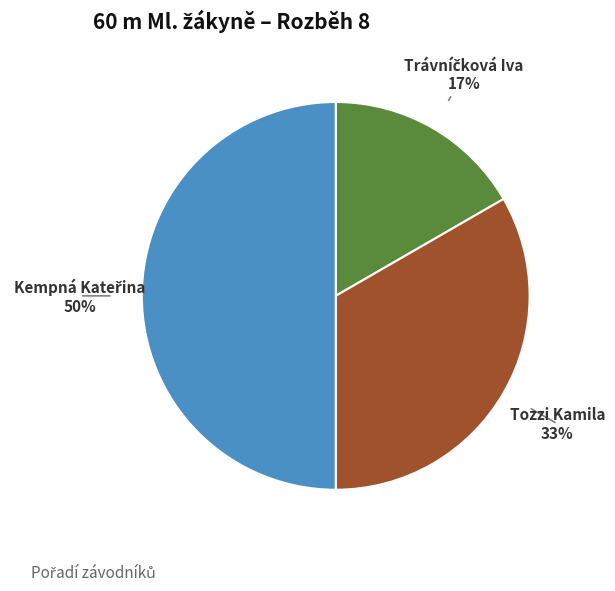

To the nearest percent, what percentage of the pie is Tozzi Kamila?

33%